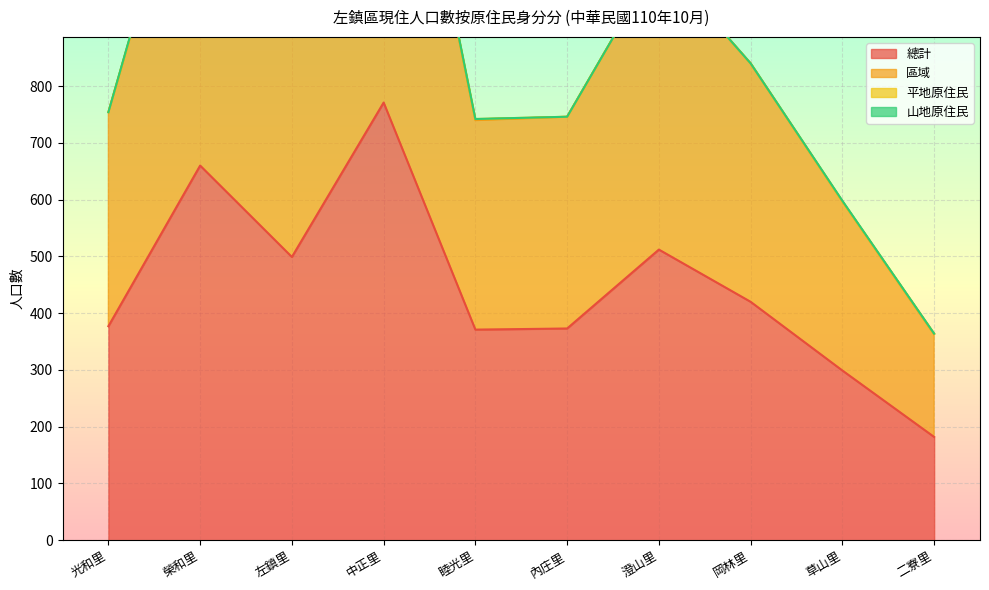

Which series changed the most between 中正里 and 岡林里?

區域